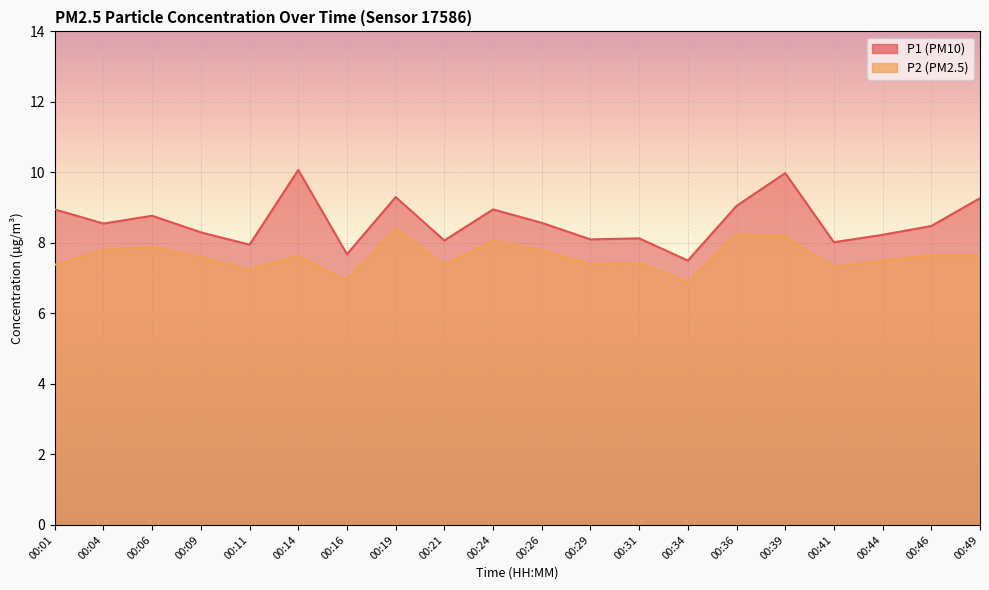

Reading left to right, transcribe all the data shown in this chart.

P1: 00:01=8.9	00:04=8.6	00:06=8.8	00:09=8.3	00:11=8.0	00:14=10.1	00:16=7.7	00:19=9.3	00:21=8.1	00:24=8.9	00:26=8.6	00:29=8.1	00:31=8.1	00:34=7.5	00:36=9.1	00:39=10.0	00:41=8.0	00:44=8.2	00:46=8.5	00:49=9.3
P2: 00:01=7.4	00:04=7.8	00:06=7.9	00:09=7.6	00:11=7.2	00:14=7.6	00:16=7.0	00:19=8.4	00:21=7.4	00:24=8.1	00:26=7.8	00:29=7.4	00:31=7.4	00:34=6.9	00:36=8.2	00:39=8.2	00:41=7.3	00:44=7.5	00:46=7.7	00:49=7.7